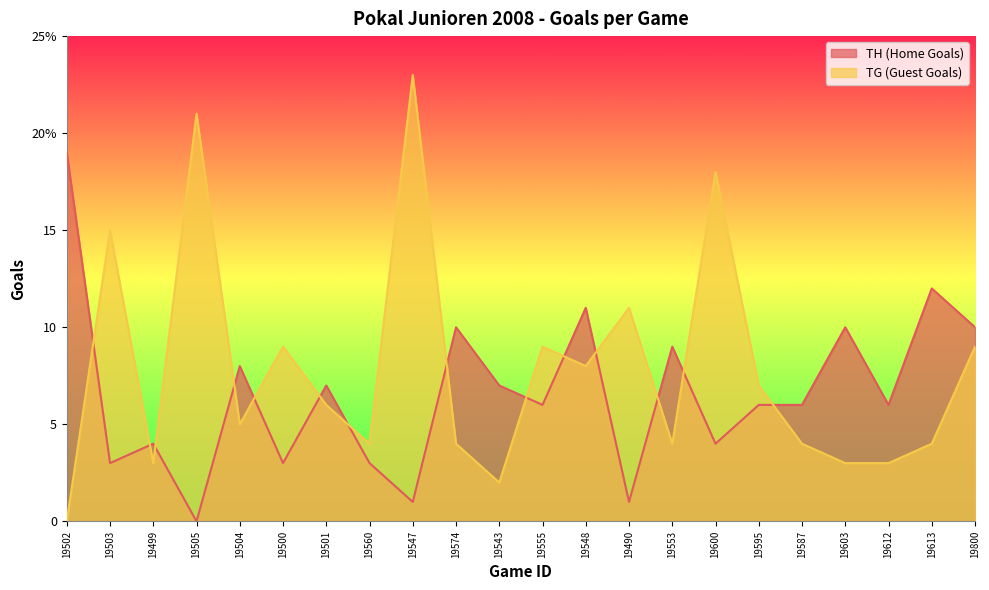

How many lines are shown in the chart?

2